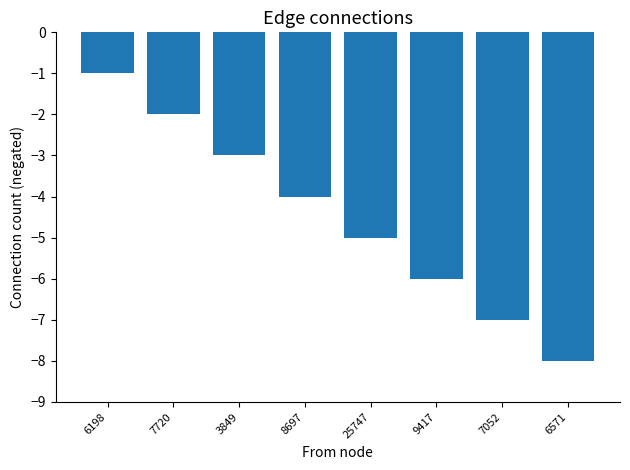

What is the average value?

-4